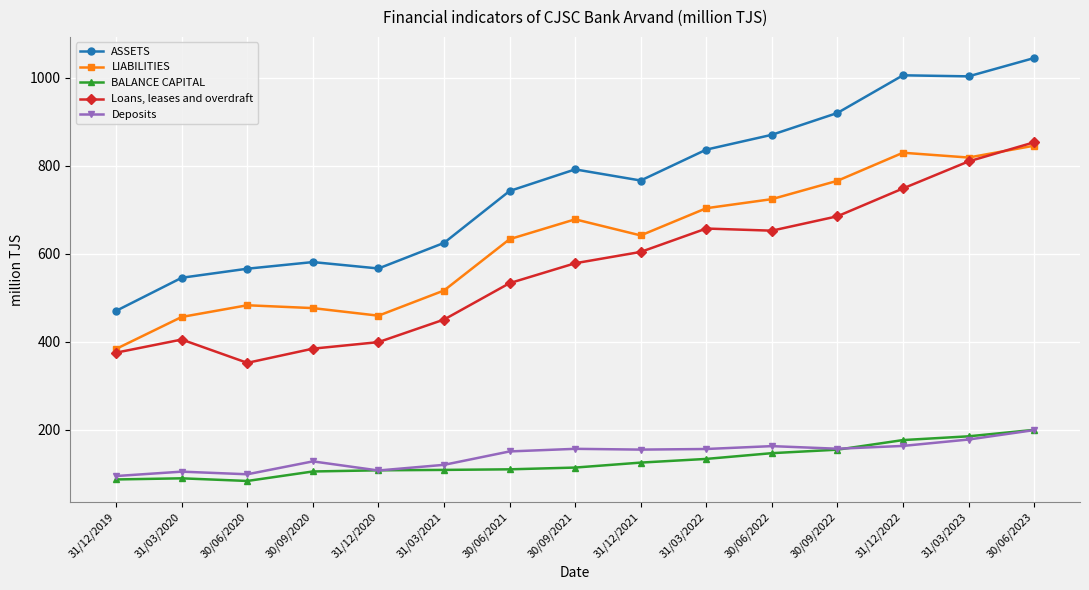

What is the minimum value shown in the chart?

83.1